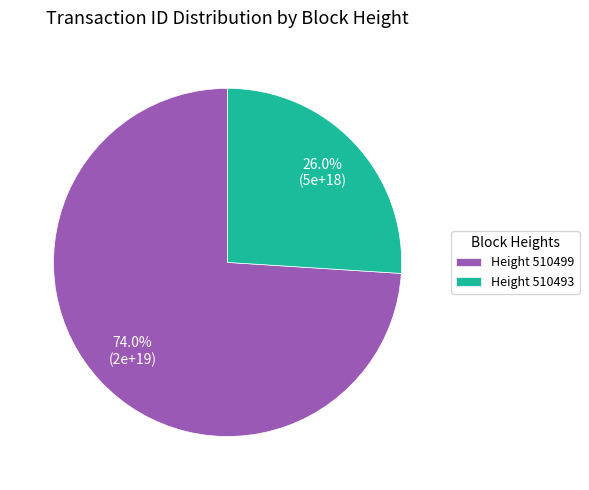

Which category accounts for the majority?

Height 510499